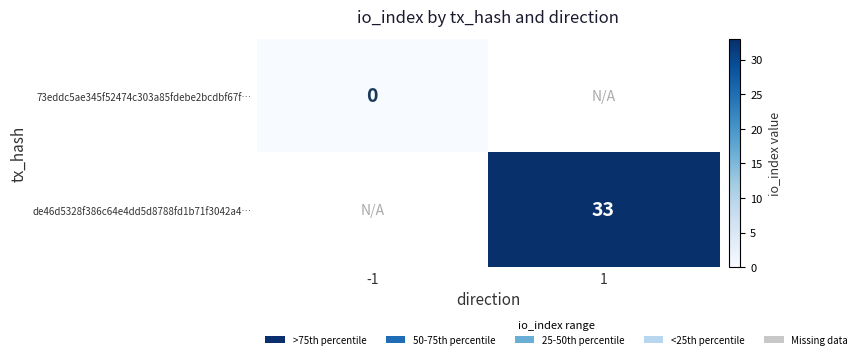

Is it true that de46d5328f386c64e4dd5d8788fd1b71f3042a4… equals 33 at 1?

True